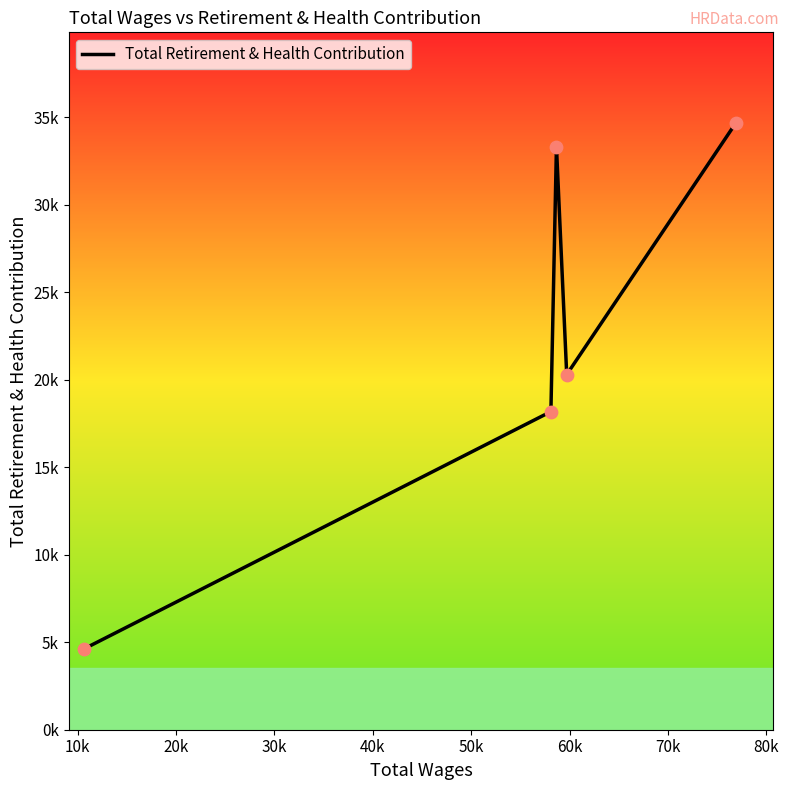

Does the chart have visible grid lines?

No